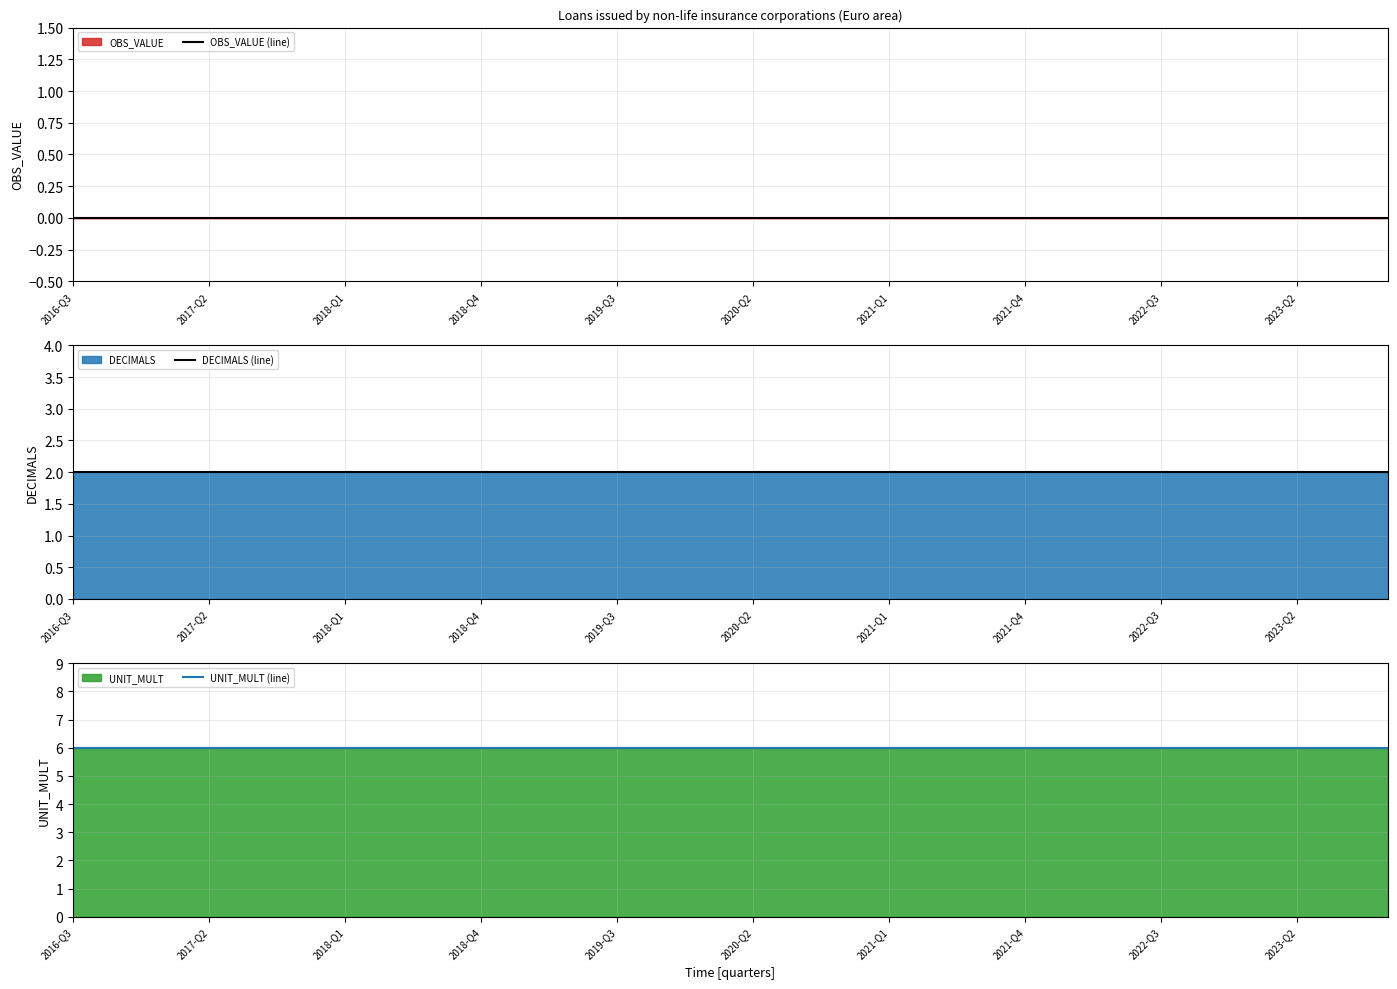

Reading left to right, extract all data points from this chart.

OBS_VALUE (line): 0	0	0	0	0	0	0	0	0	0	0	0	0	0	0	0	0	0	0	0	0	0	0	0	0	0	0	0	0	0
DECIMALS (line): 2	2	2	2	2	2	2	2	2	2	2	2	2	2	2	2	2	2	2	2	2	2	2	2	2	2	2	2	2	2
UNIT_MULT (line): 6	6	6	6	6	6	6	6	6	6	6	6	6	6	6	6	6	6	6	6	6	6	6	6	6	6	6	6	6	6